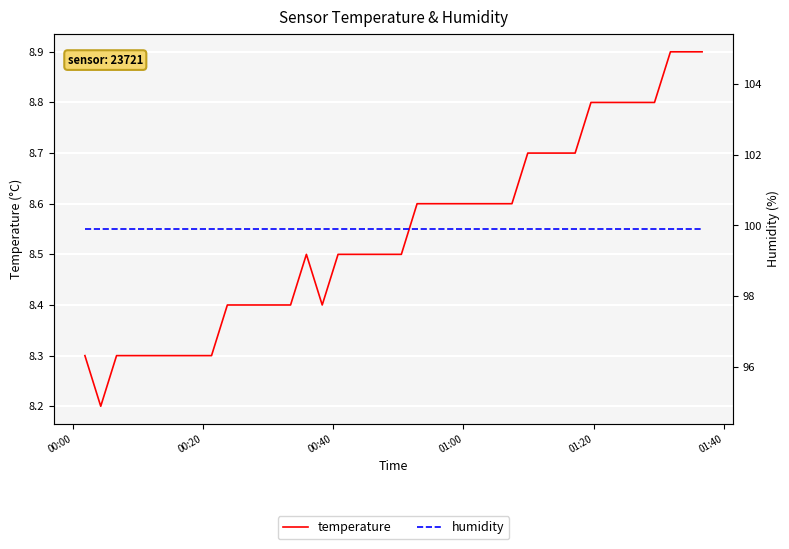

What is the maximum value for temperature?

8.9